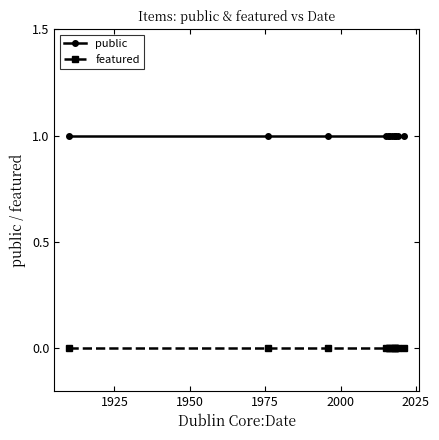

True or false: public has more than 2 interior local peaks.

False